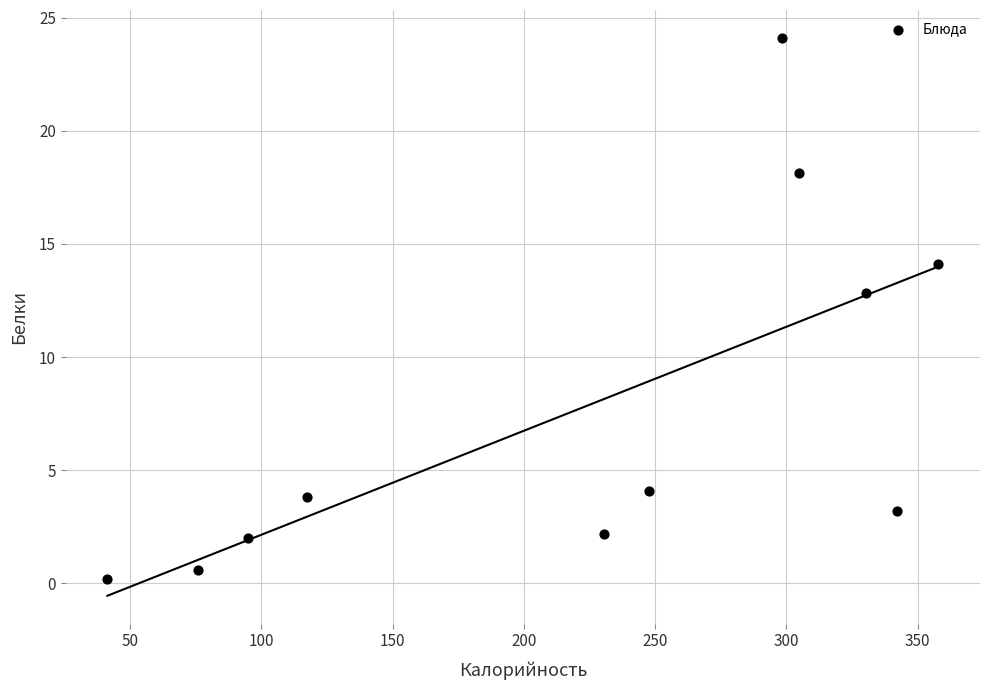

What Y value in the scatter plot is closest to 12?

12.8